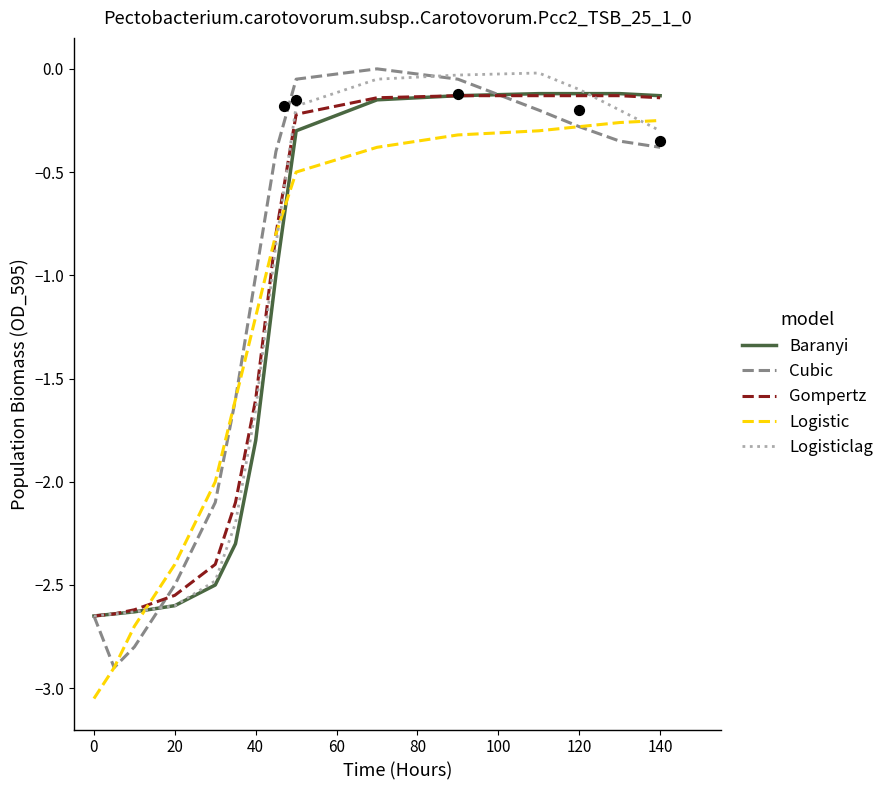

The Cubic series shows -2.5 at 20. True or false?

True